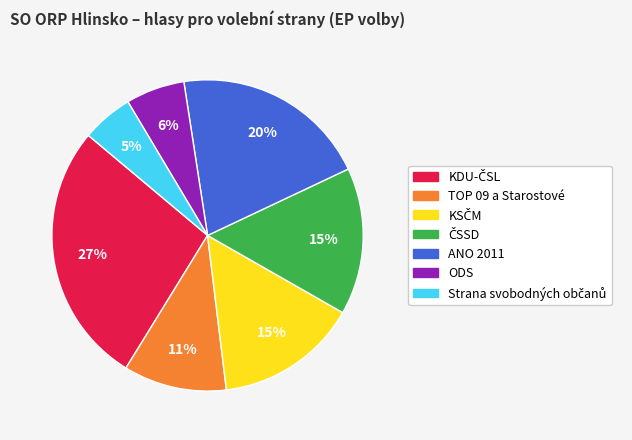

To the nearest percent, what portion does ANO 2011 represent?

20%